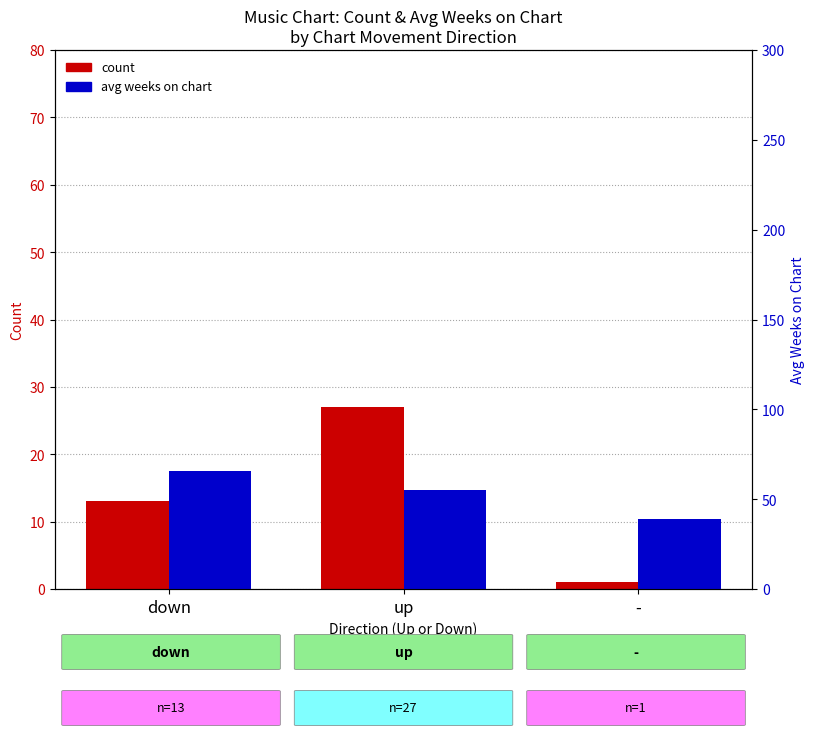

What position from the left is down?

1